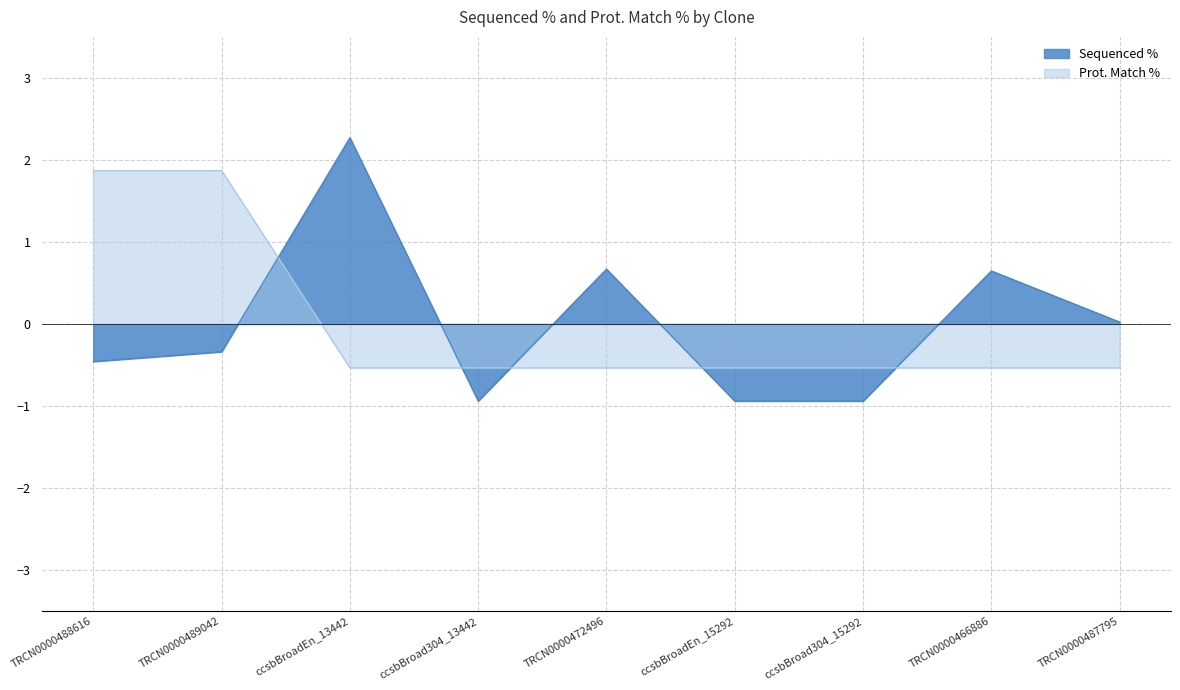

Rank the series by their maximum value, from lowest to highest.

Prot. Match %, Sequenced %